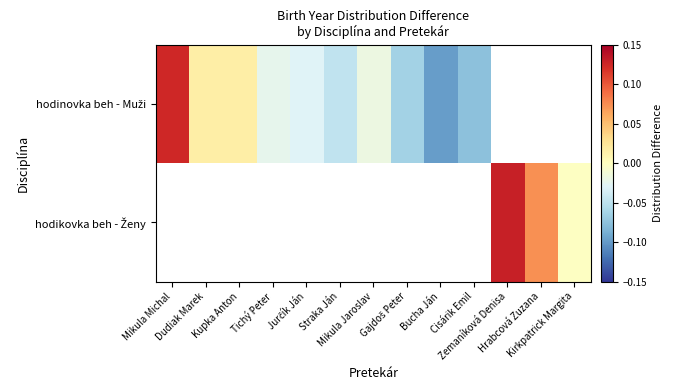

Is it true that hodikovka beh - Ženy equals 0.1 at Hrabcová Zuzana?

True